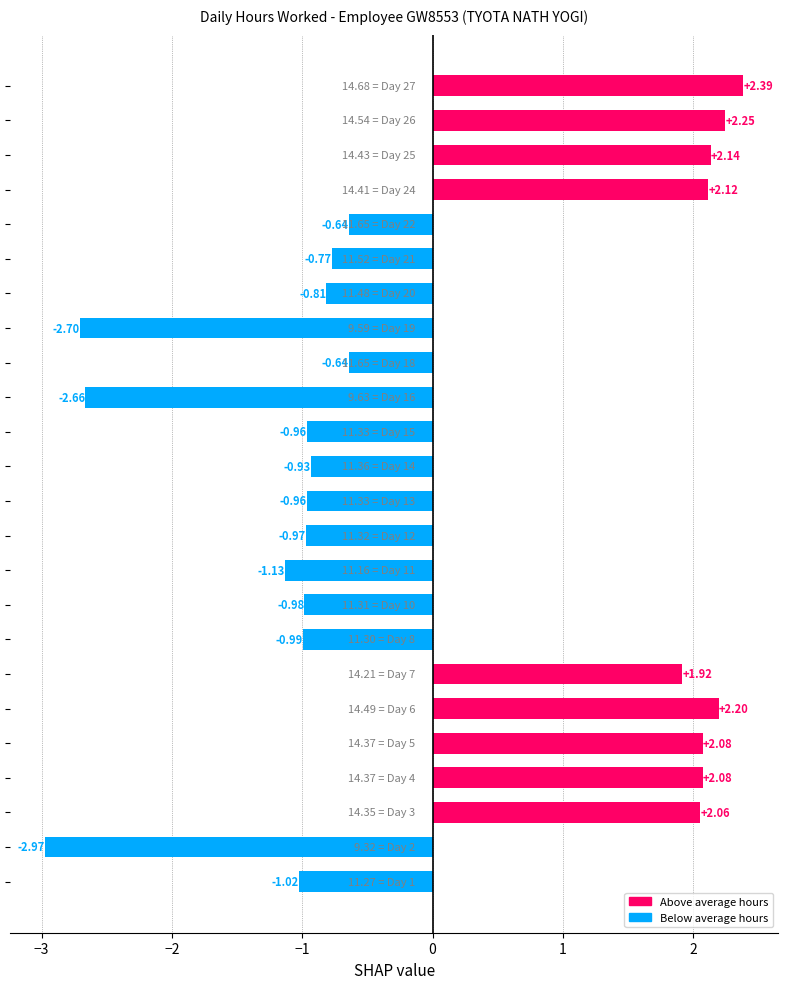

What is the difference between the maximum and minimum values?

5.4